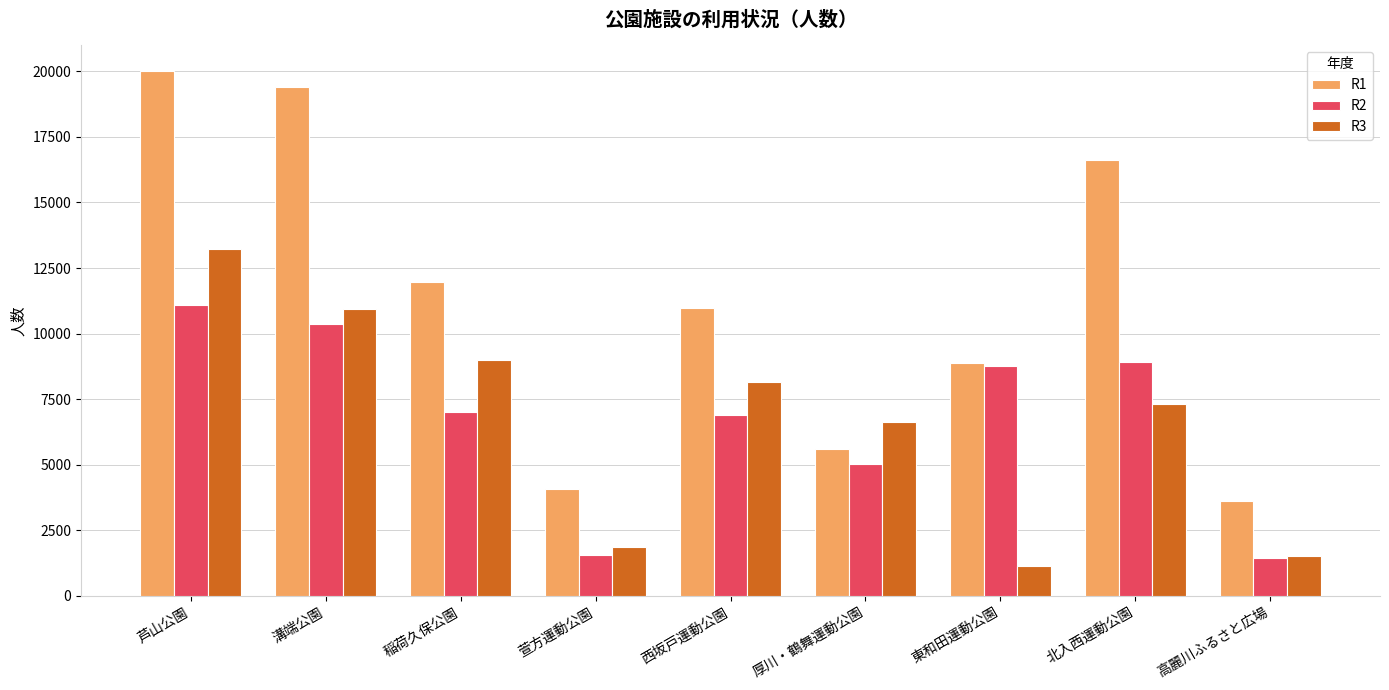

How many bars are there in total?

27